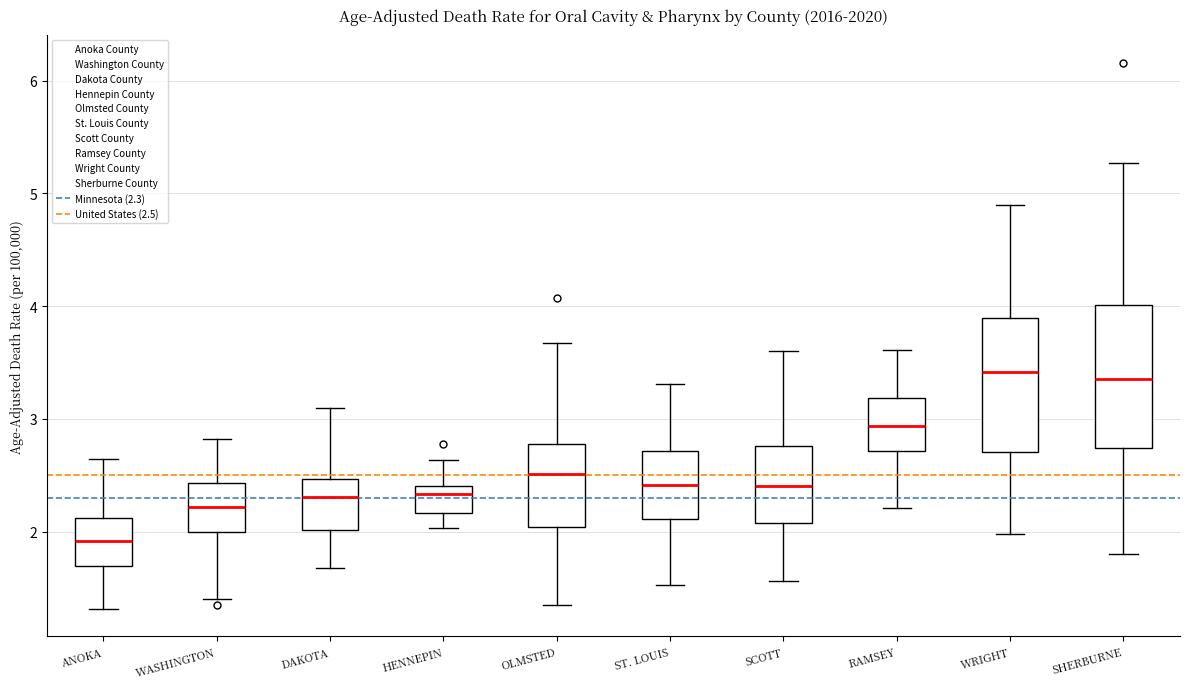

Reading left to right, transcribe this box plot: for each box, give where its median line is, the range the box spans, and where its two whiskers end, as read against the y-axis. The values are not printed on the chart, so give them approximately, as read against the axis.

ANOKA: median 1.9, box 1.7 to 2.1, whiskers 1.3 to 2.6
WASHINGTON: median 2.2, box 2.0 to 2.4, whiskers 1.4 to 2.8
DAKOTA: median 2.3, box 2.0 to 2.5, whiskers 1.7 to 3.1
HENNEPIN: median 2.3, box 2.2 to 2.4, whiskers 2.0 to 2.6
OLMSTED: median 2.5, box 2.0 to 2.8, whiskers 1.4 to 3.7
ST. LOUIS: median 2.4, box 2.1 to 2.7, whiskers 1.5 to 3.3
SCOTT: median 2.4, box 2.1 to 2.8, whiskers 1.6 to 3.6
RAMSEY: median 2.9, box 2.7 to 3.2, whiskers 2.2 to 3.6
WRIGHT: median 3.4, box 2.7 to 3.9, whiskers 2.0 to 4.9
SHERBURNE: median 3.4, box 2.7 to 4.0, whiskers 1.8 to 5.3